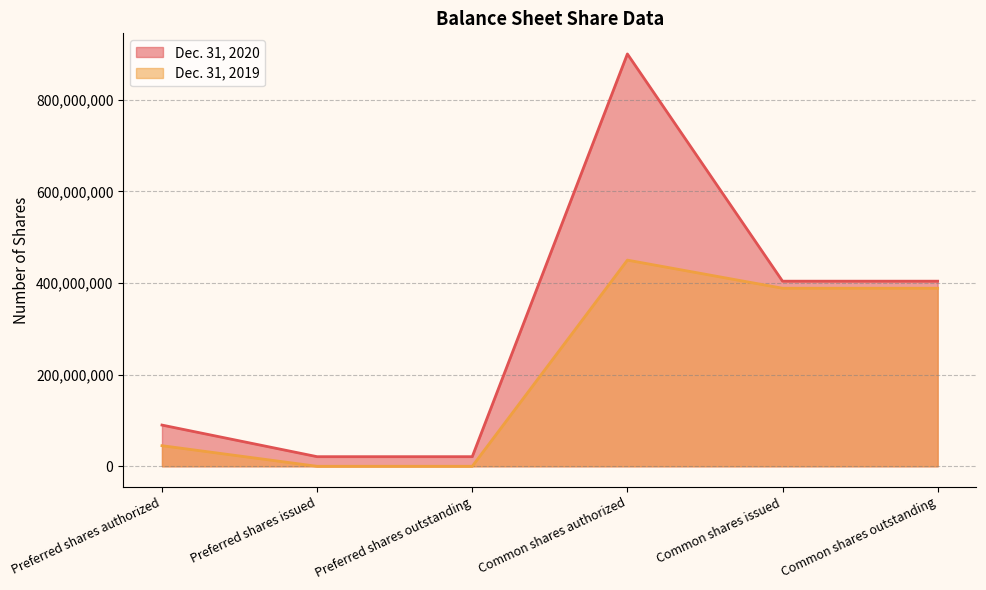

What is the sum of the Dec. 31, 2020 values at Common shares outstanding and Common shares issued?

808089874